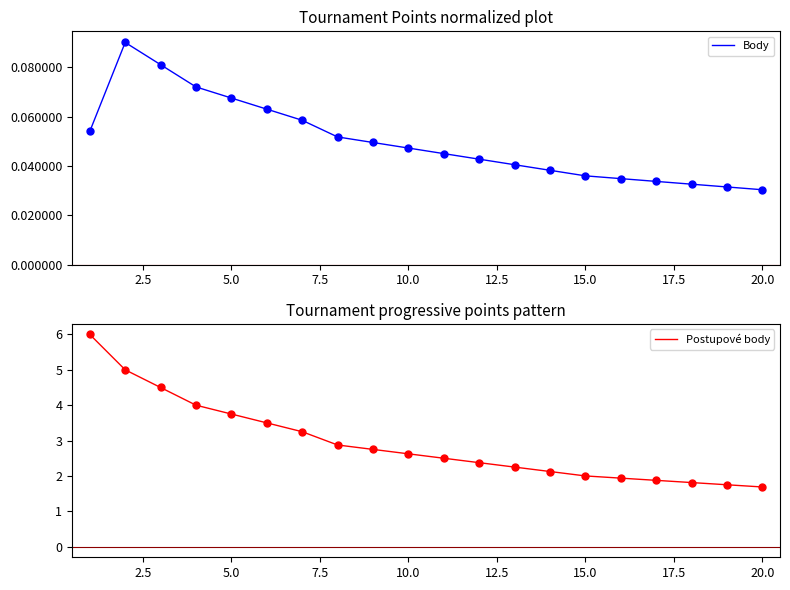

What is the minimum value for Postupové body?

1.7